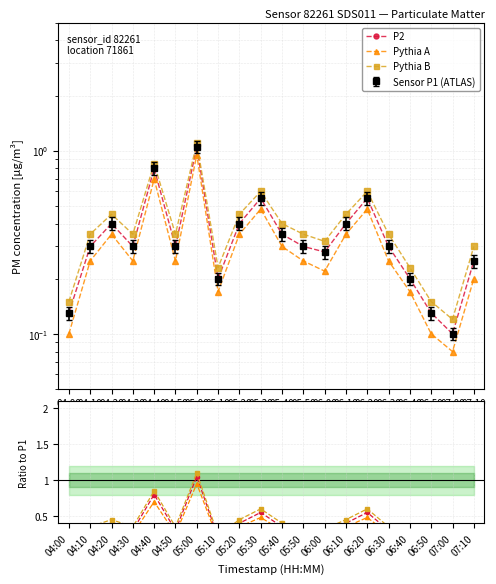

What is the lowest value of the Pythia B series?

0.1